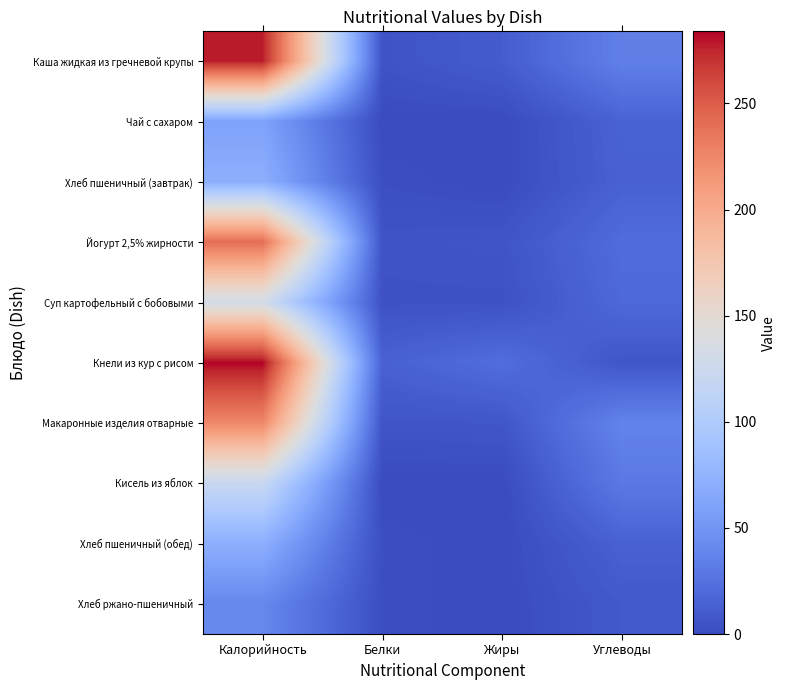

Is the value of Каша жидкая из гречневой крупы at Белки greater than the value of Кнели из кур с рисом at Жиры?

No